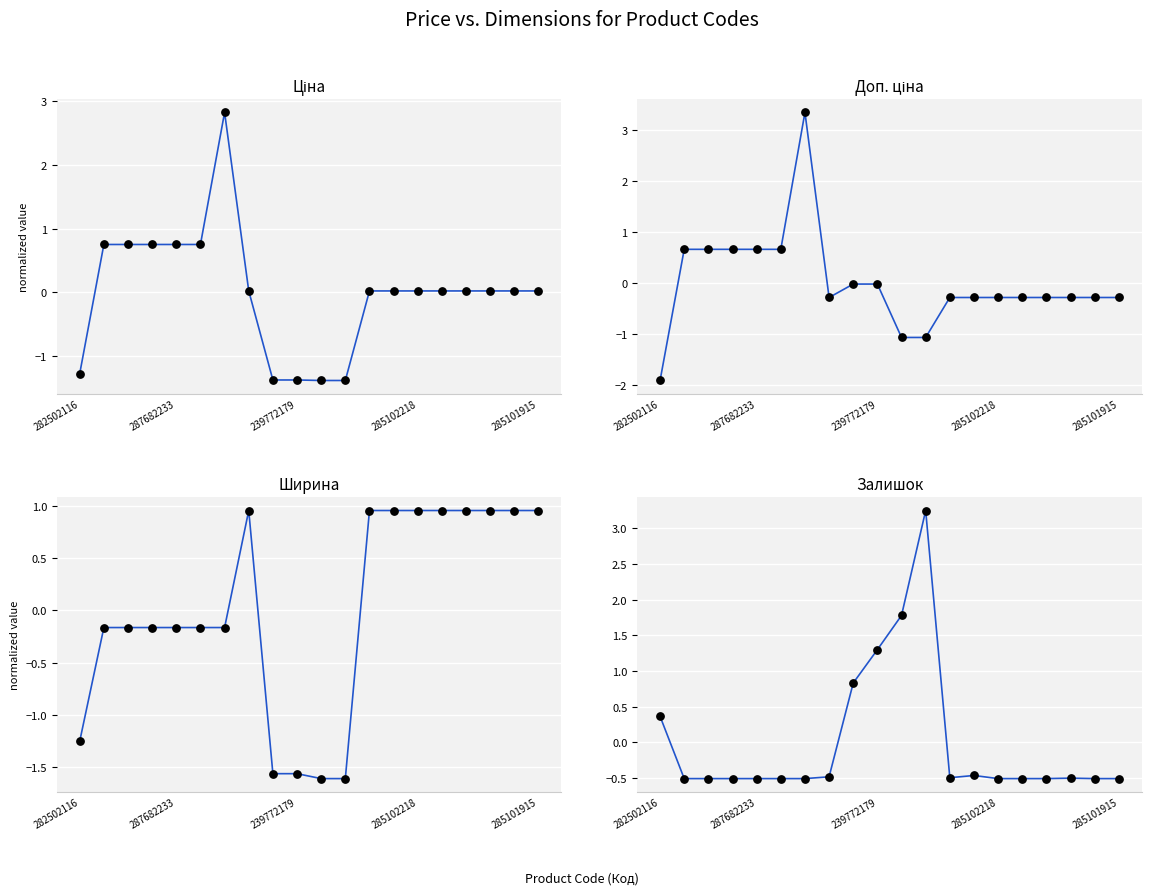

Is the value of Ширина at 6 greater than the value of Доп. ціна at 19?

Yes